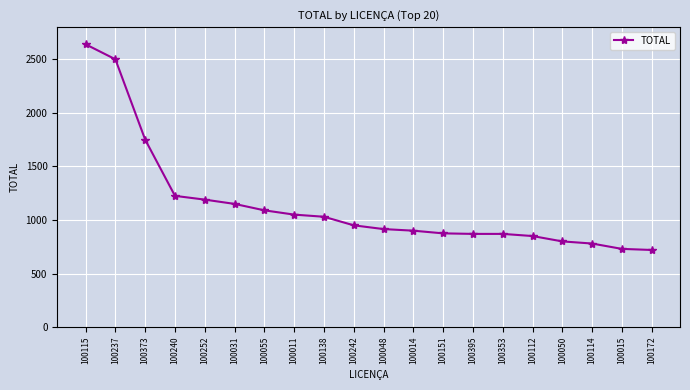

At which category does the chart reach its peak across all series?

100115